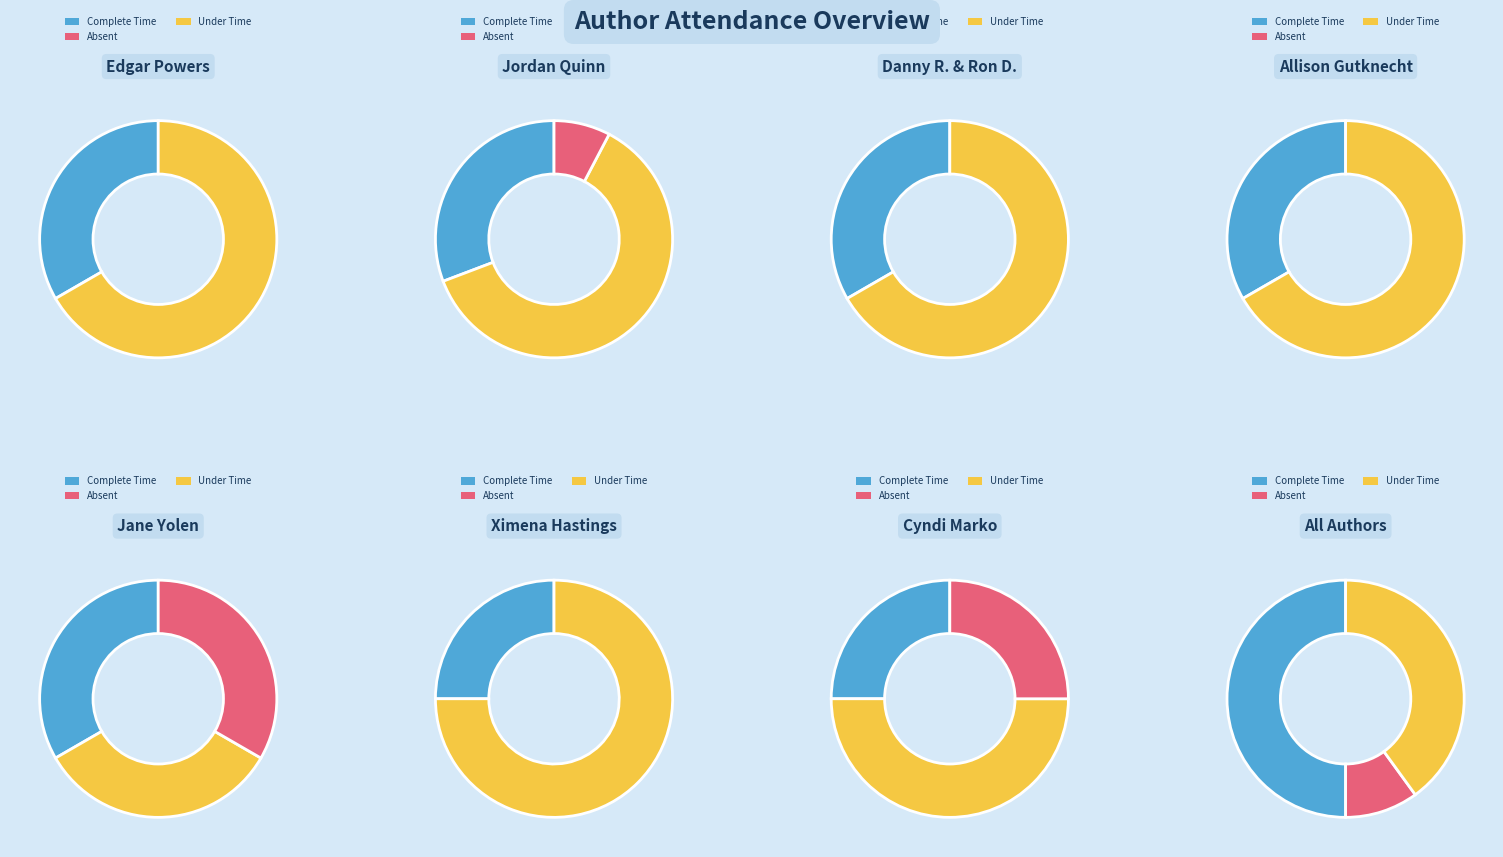

To the nearest percent, what is the combined percentage of Jordan Quinn (412200666) and Jane Yolen (1294707)?

33%